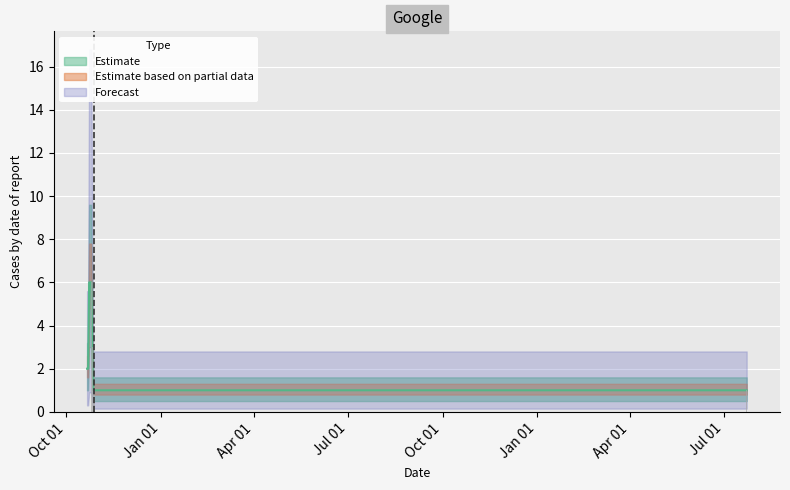

Reading left to right, extract all data points from this chart.

2013-10-21=2	2013-10-22=2	2013-10-23=6	2013-10-25=6	2013-10-26=3	2013-10-27=1	2013-10-28=1	2015-07-23=1